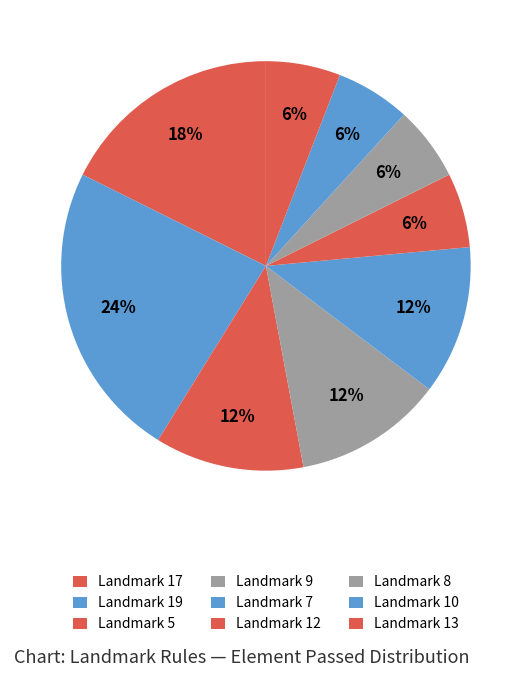

To the nearest percent, what is the combined percentage of Landmark 17 and Landmark 7?

29%